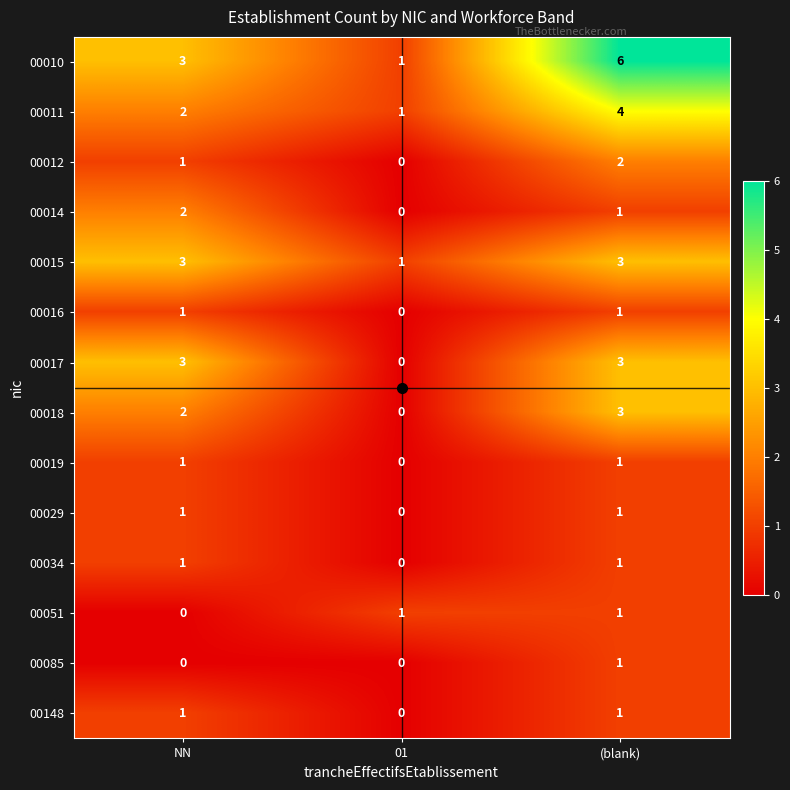

Is the value of 00051 at NN greater than the value of 00016 at NN?

No